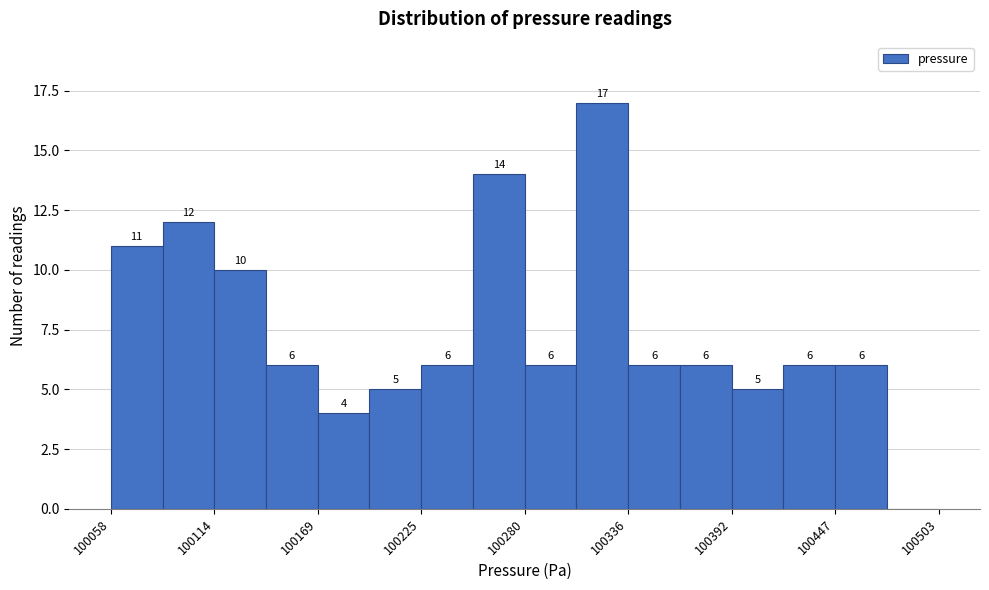

Read against the x-axis, roughly where is the centre of the tallest bar?

100320